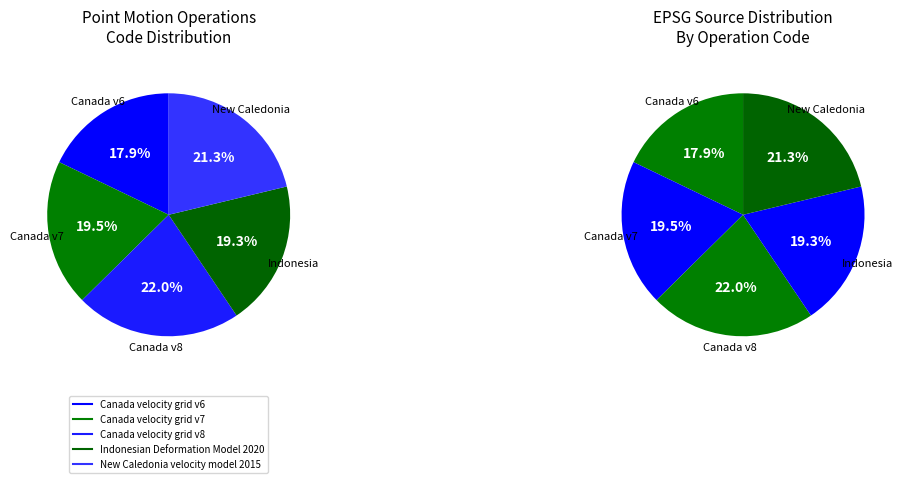

To the nearest percent, what is the average slice percentage?

20%